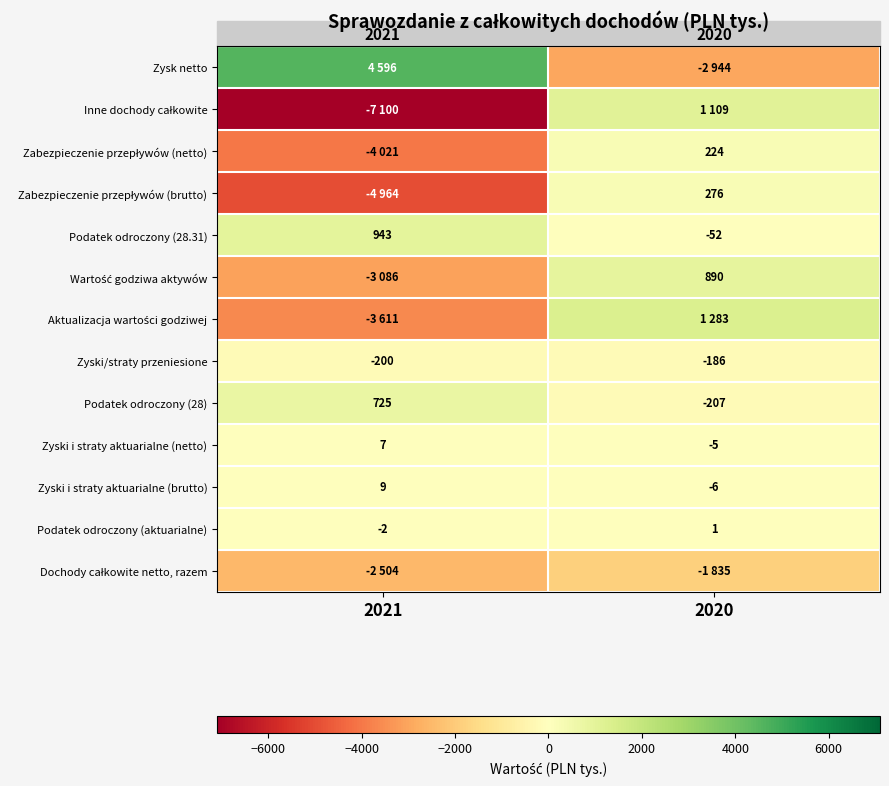

What is the difference between the maximum and minimum values in the Zyski i straty aktuarialne (brutto) series?

15